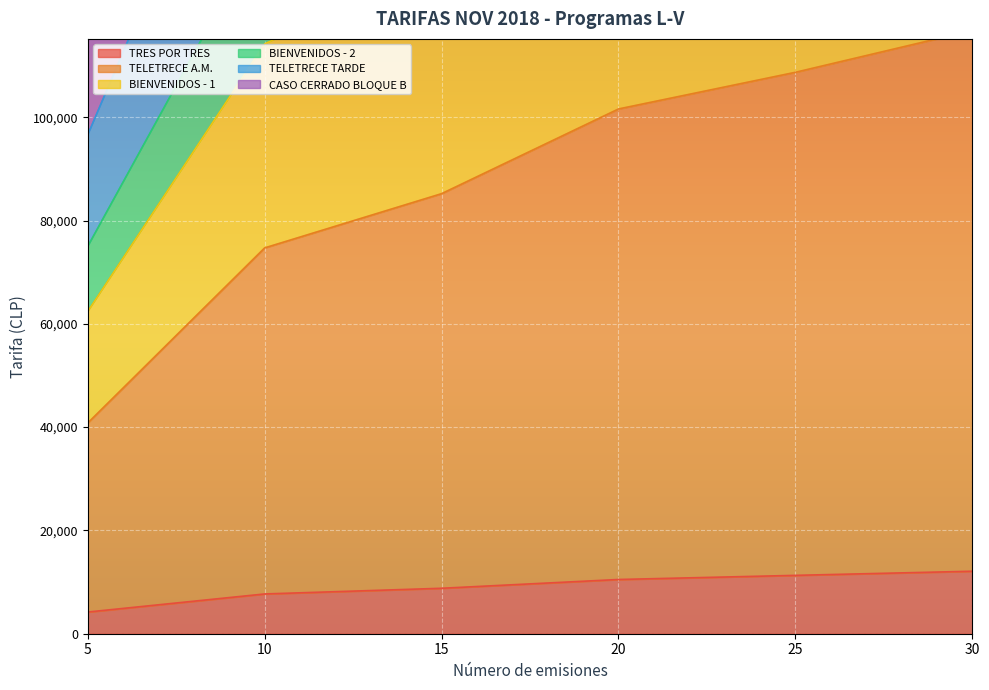

The TRES POR TRES series shows 12100 at 30. True or false?

True